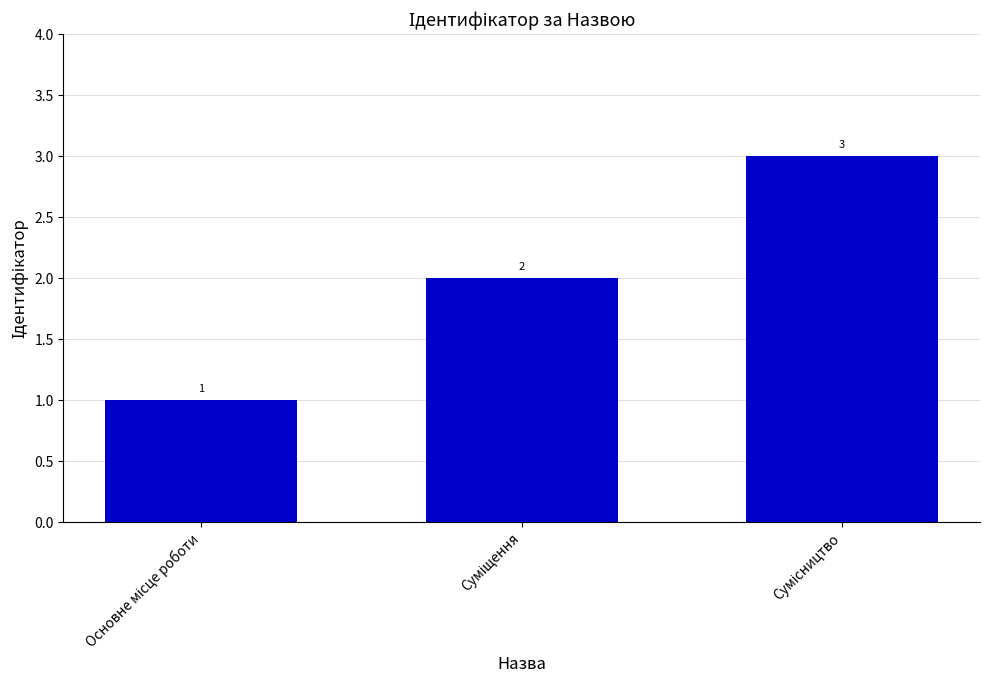

How many values are between 1 and 3?

3